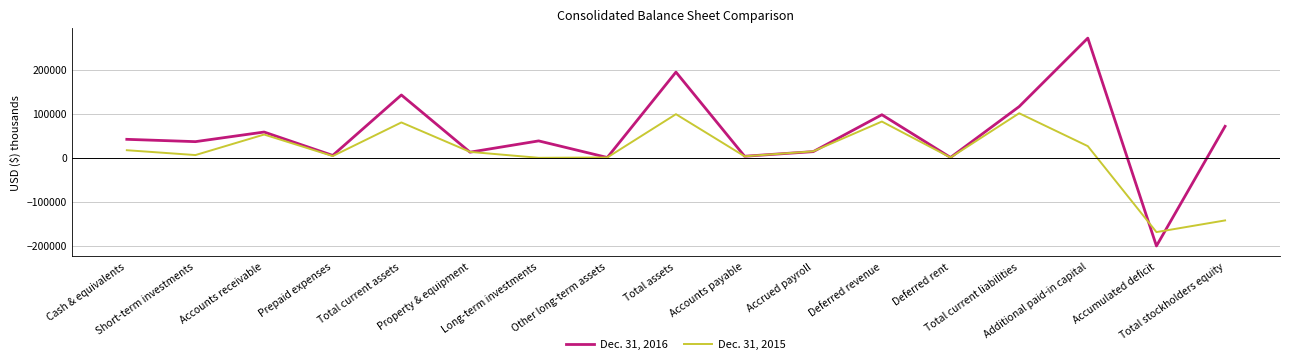

What is the difference between the highest and lowest values at Short-term investments?

30481